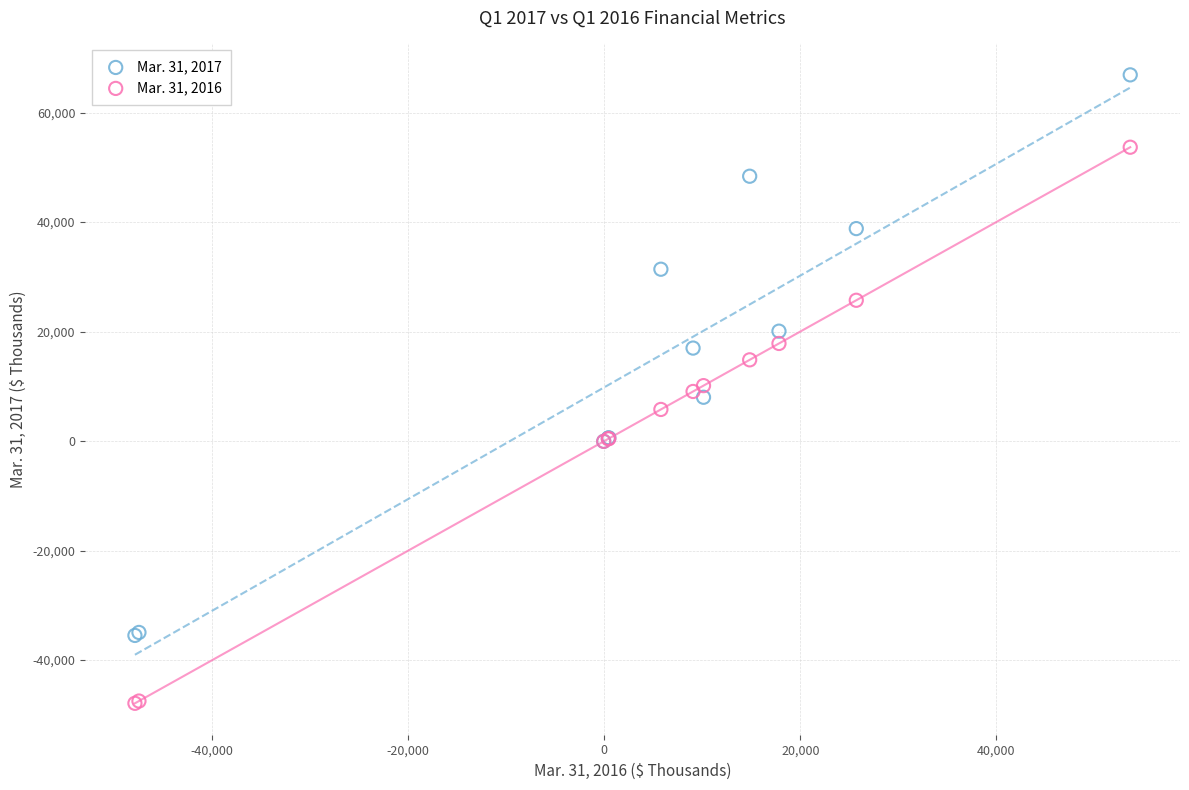

Which series contains the lowest Y value?

Mar. 31, 2016